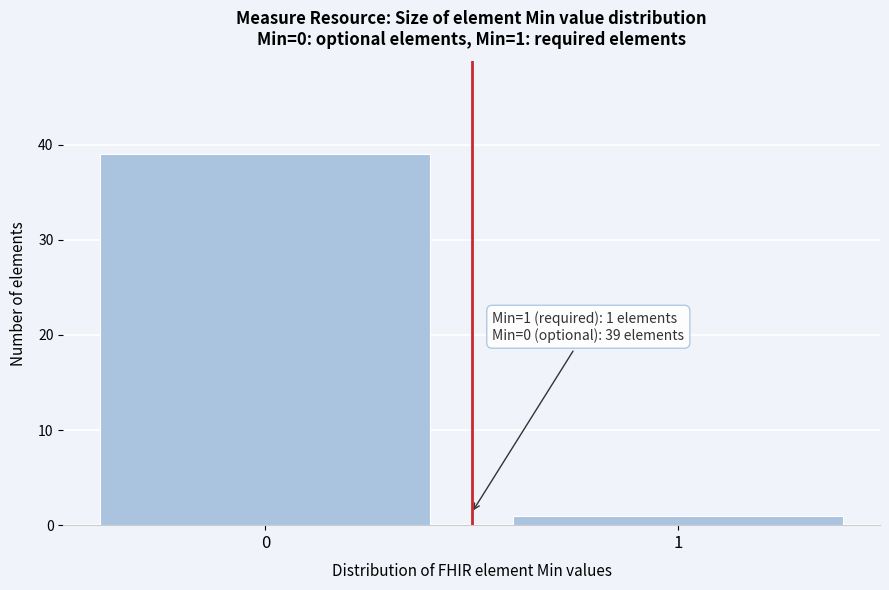

Reading left to right, list all the values displayed in this chart.

0=39	1=1